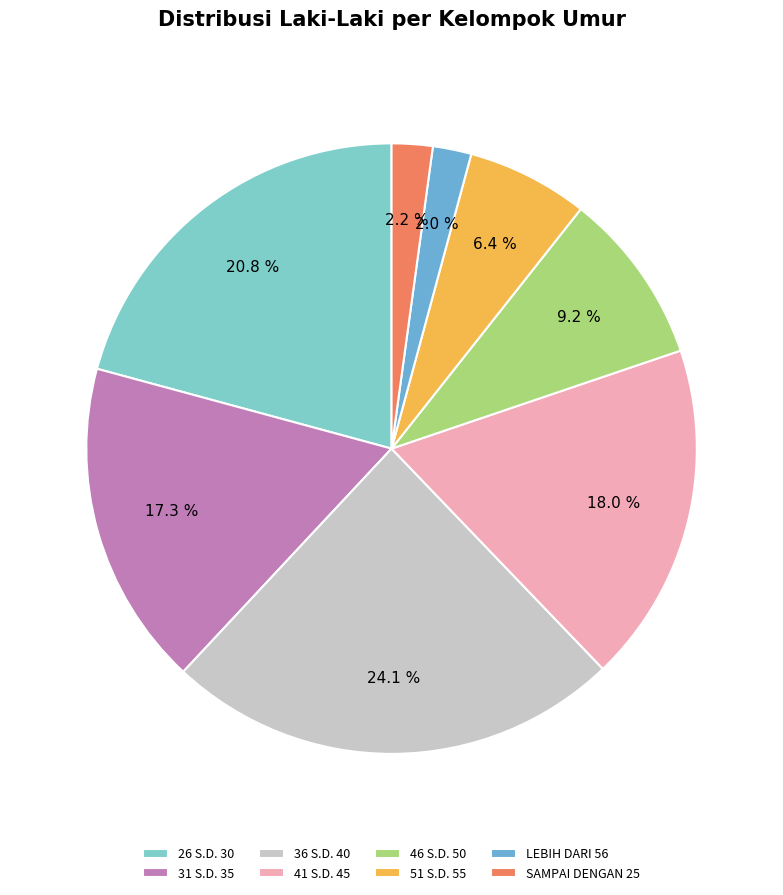

To the nearest percent, what percentage of the pie is 51 S.D. 55?

6%